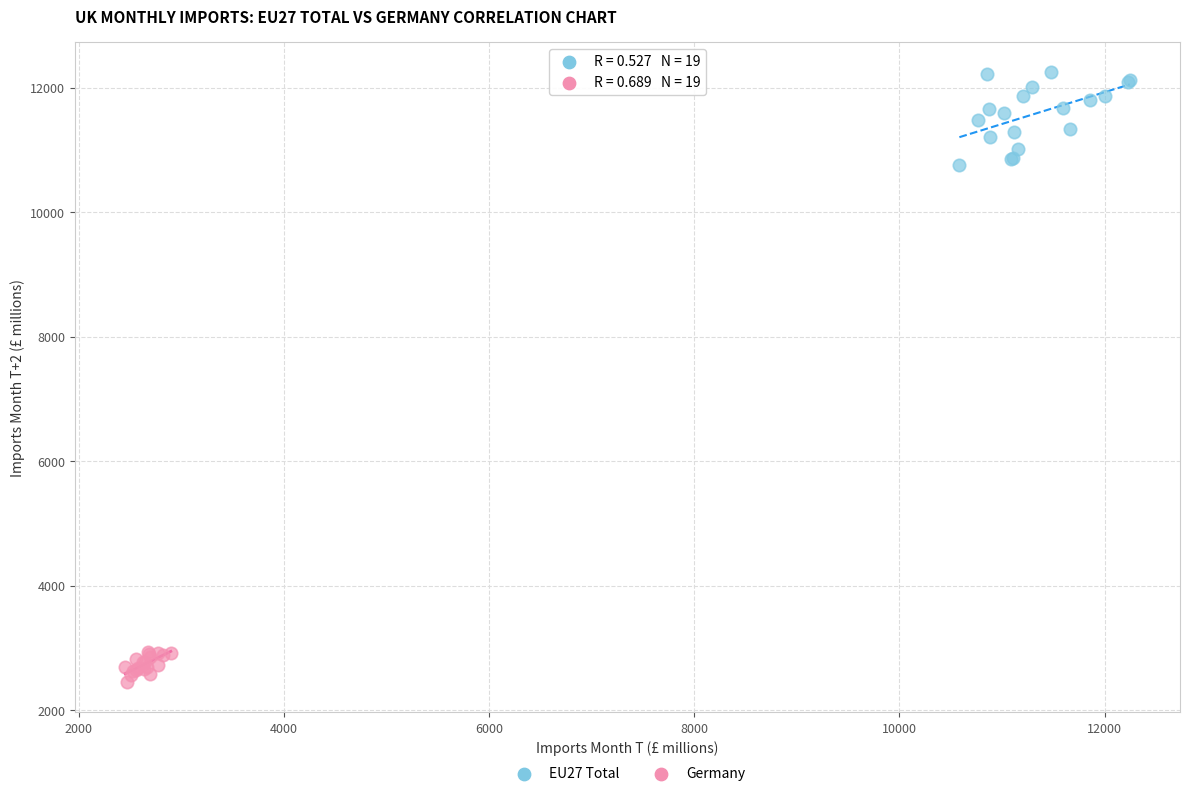

Which series has the largest Y range (max minus min)?

EU27 Total